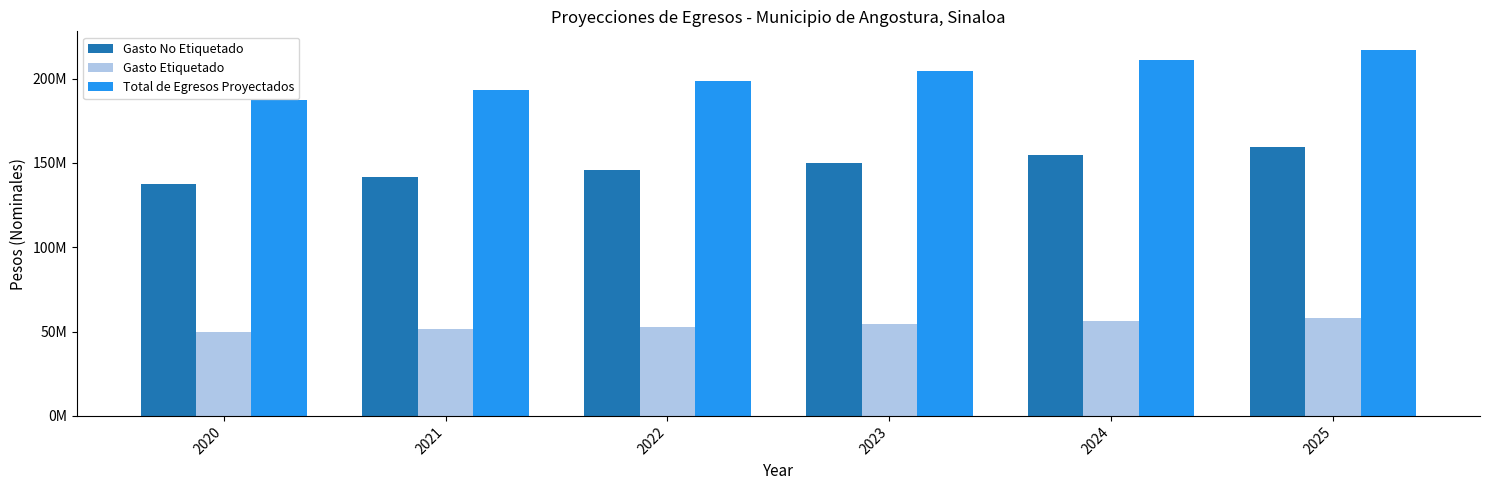

What are all the series names shown in the legend?

Gasto No Etiquetado, Gasto Etiquetado, Total de Egresos Proyectados